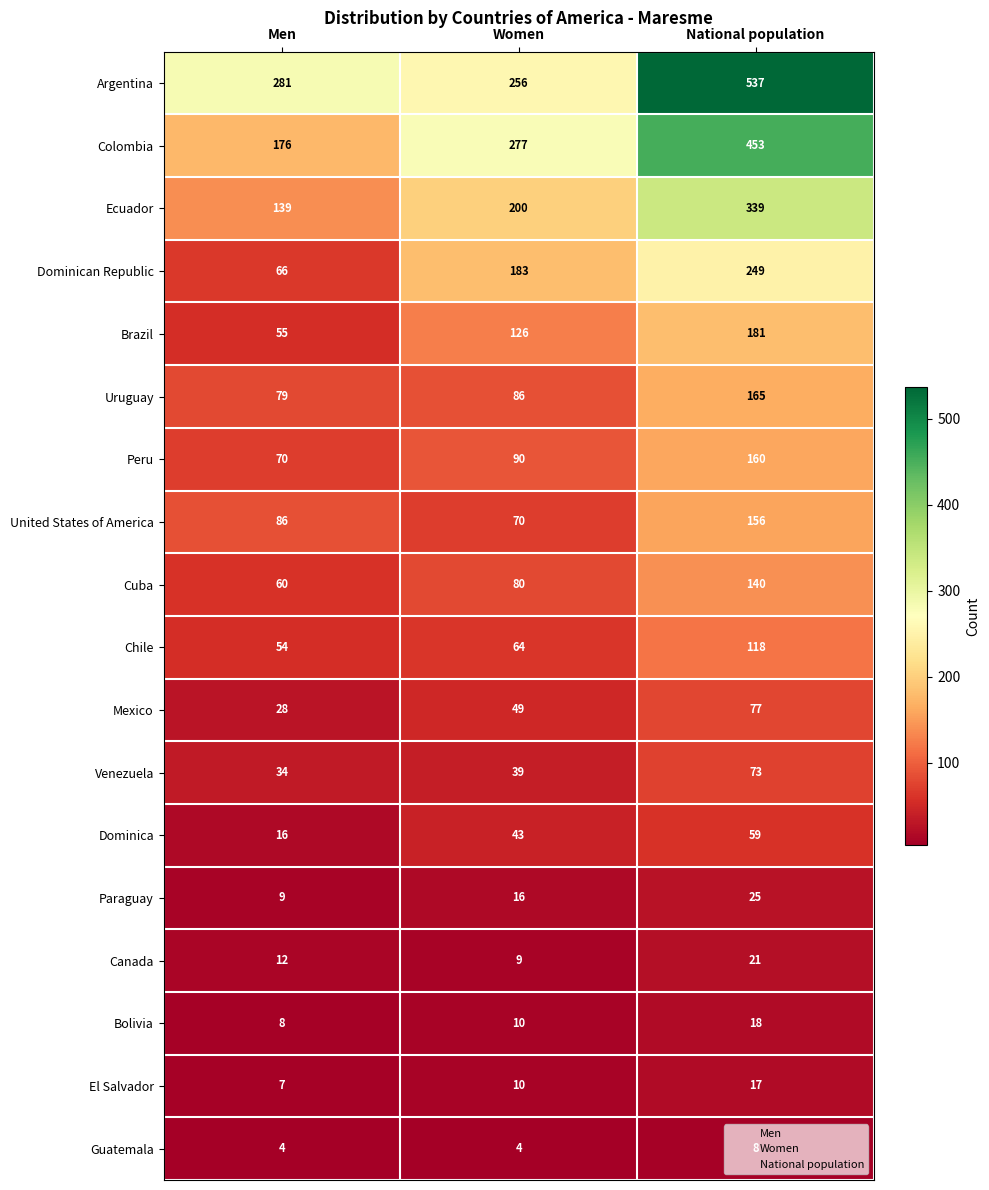

What is the difference between the maximum and minimum values in the Chile series?

64